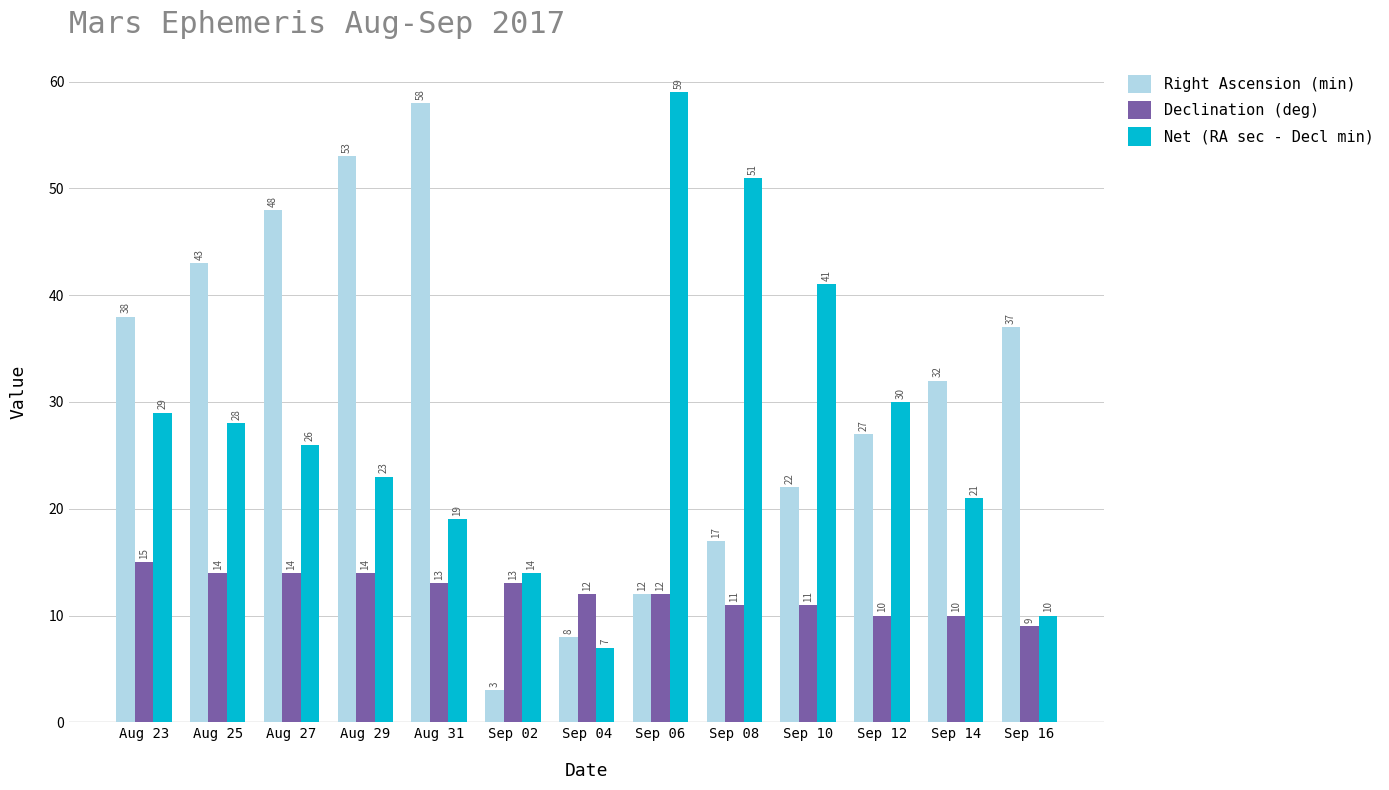

What is the difference between the second highest and minimum values in the Right Ascension (min) series?

50